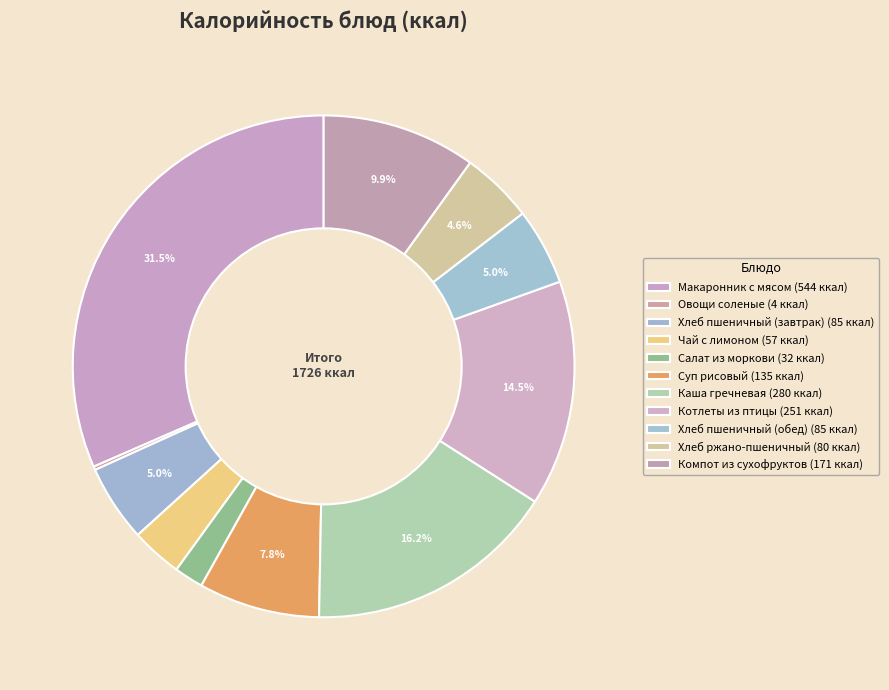

To the nearest percent, what percentage of the pie is Котлеты из птицы?

15%